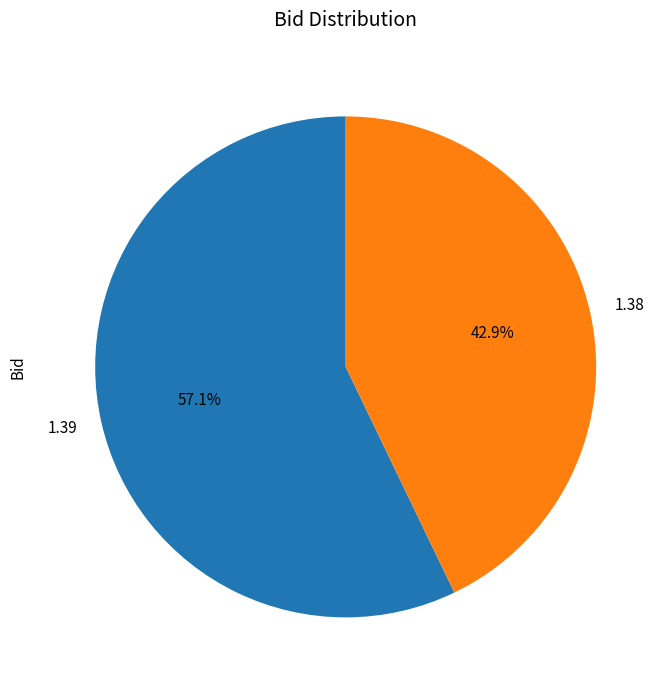

What percentage is NOT represented by 1.39?

42.9%